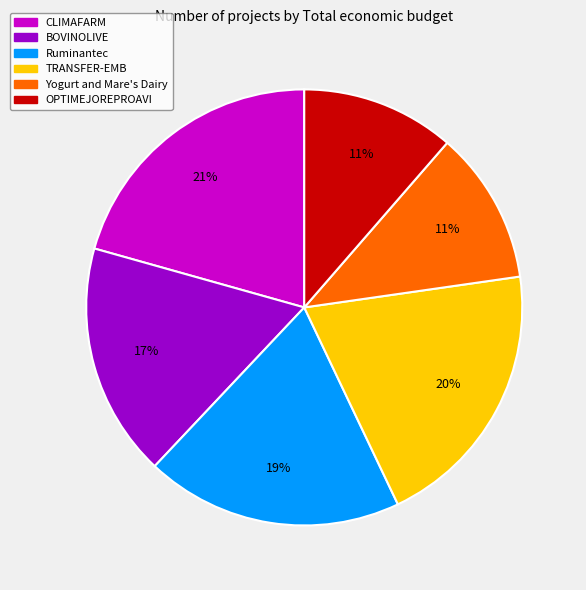

True or false: CLIMAFARM accounts for 21% of the total.

True